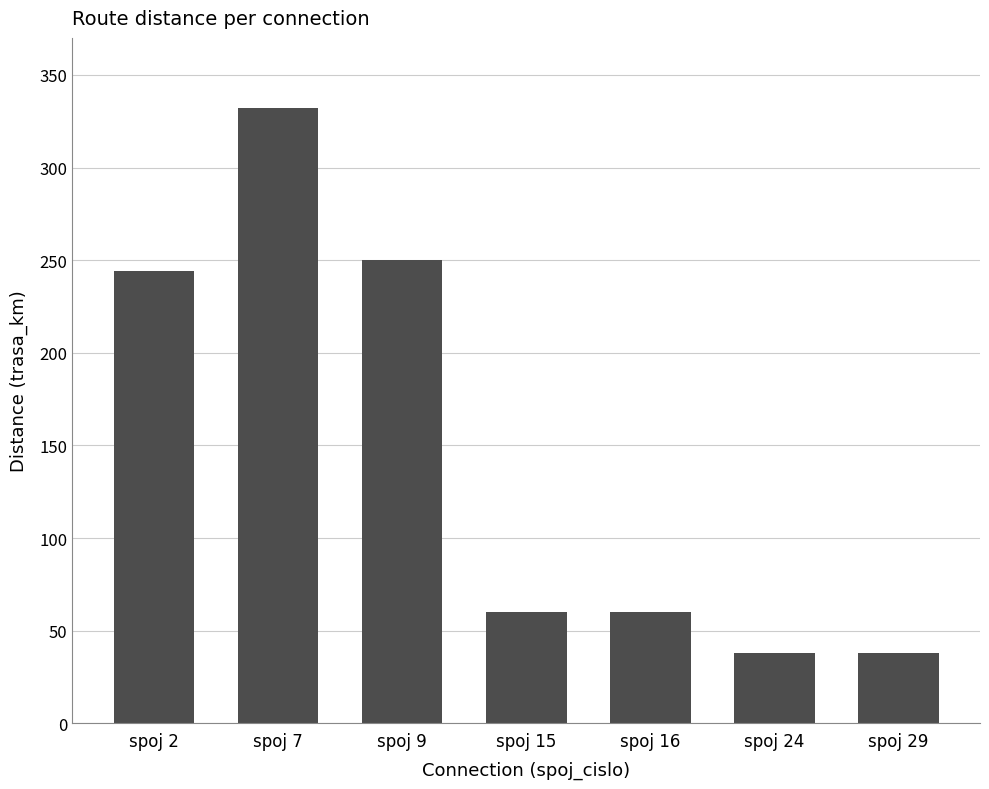

Where does the data first go above 60?

spoj 2